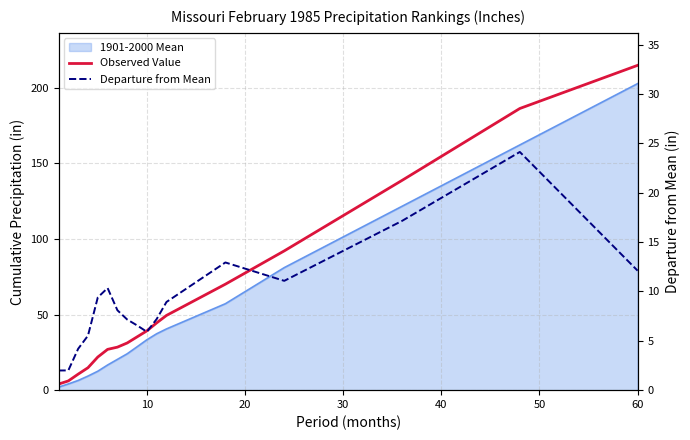

Reading left to right, extract all data points from this chart.

Observed Value: 4.0	6.1	10.6	14.8	21.9	27.0	28.5	31.2	35.2	39.2	44.5	49.5	70.1	92.2	138.8	186.4	214.9
Departure from Mean: 2.0	2.0	4.2	5.5	9.4	10.3	8.1	7.2	6.6	5.9	7.2	8.9	12.9	11.1	17.1	24.1	12.1